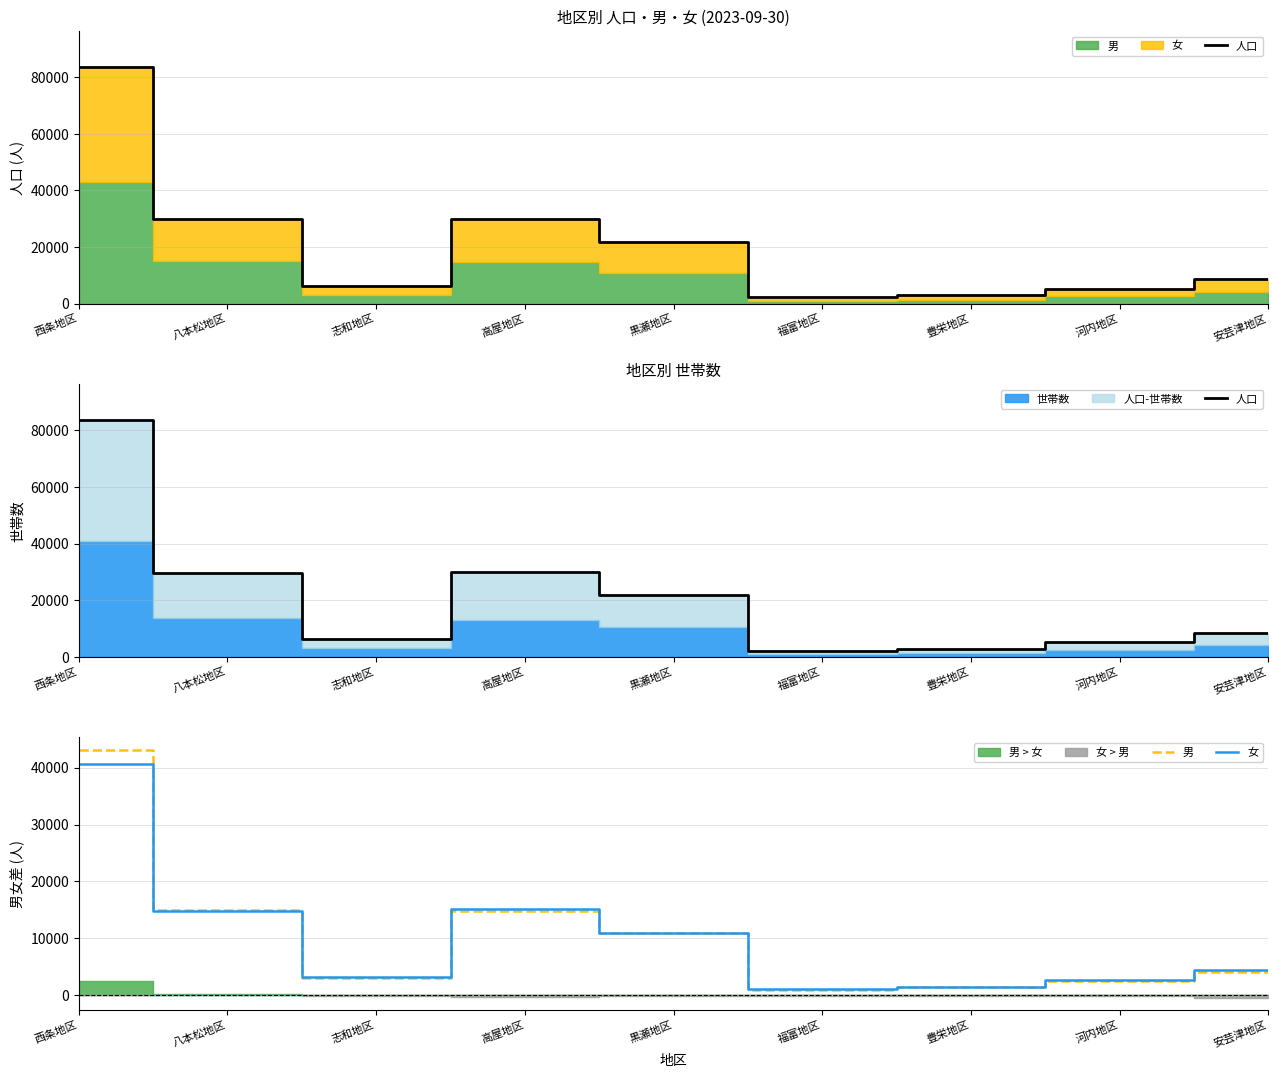

Between 黒瀬地区 and 豊栄地区, which series saw the biggest shift?

人口